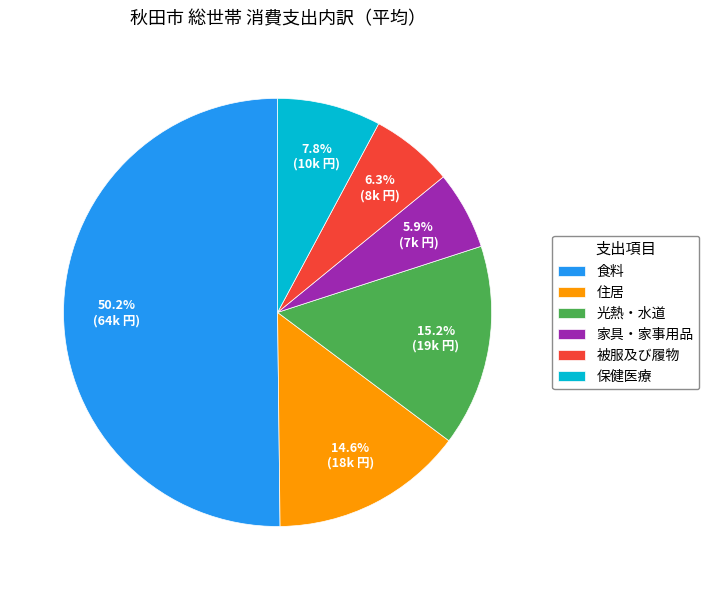

Is it true that 光熱・水道 is 22% of the pie?

False